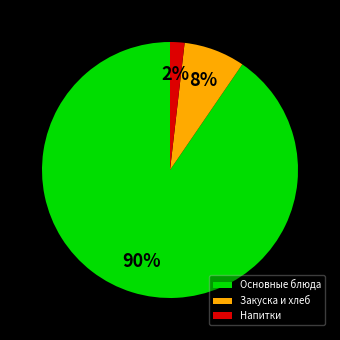

To the nearest percent, what is the average slice percentage?

33%